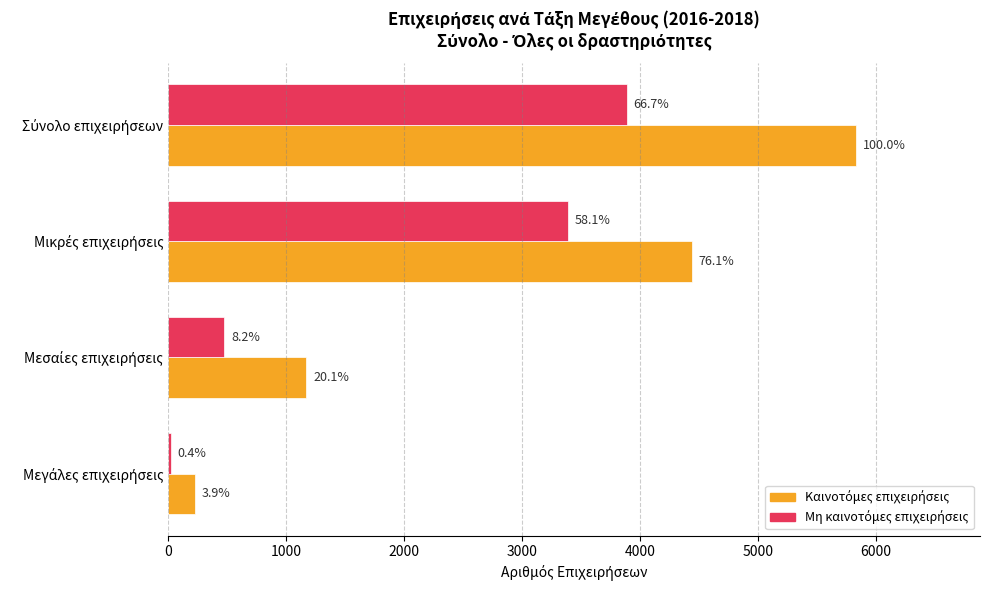

Reading right to left, transcribe all the data shown in this chart.

Καινοτόμες επιχειρήσεις: 5831	4436	1170	225
Μη καινοτόμες επιχειρήσεις: 3887	3388	476	23